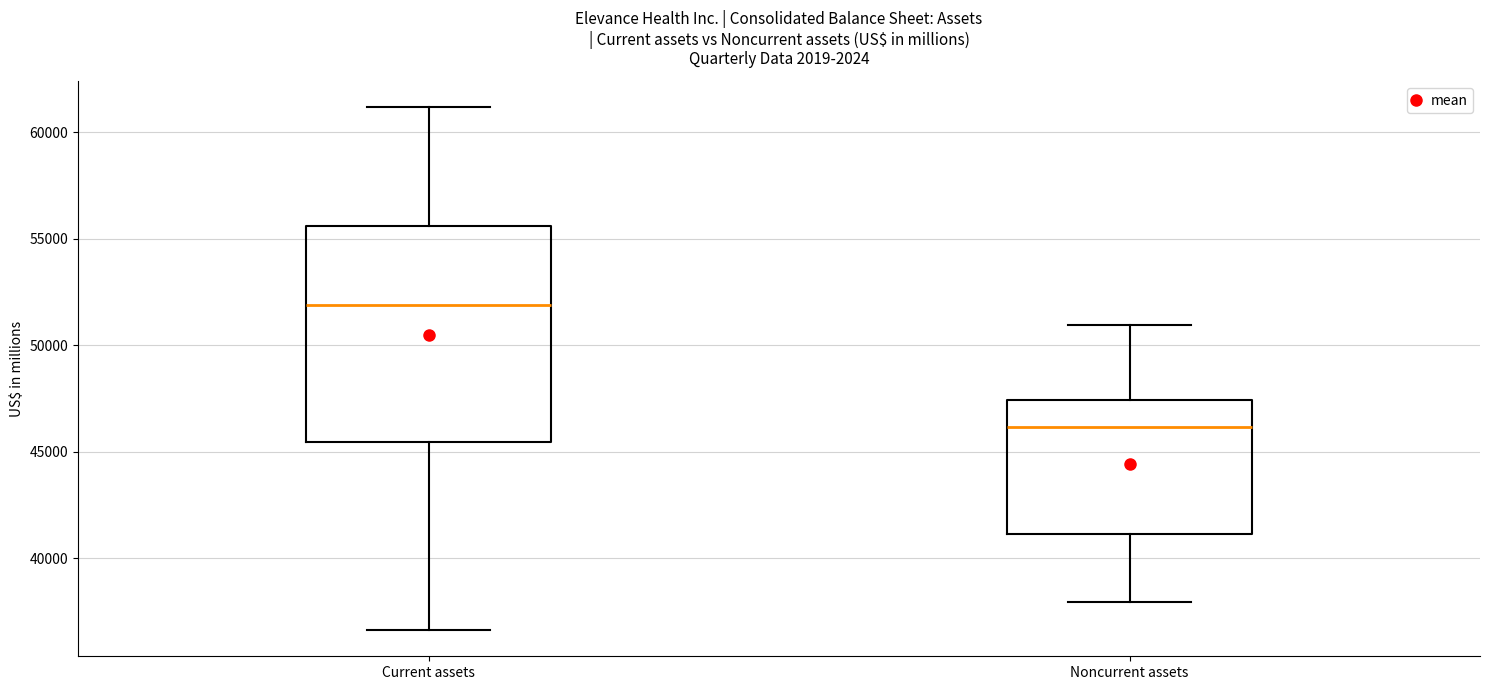

Where does the upper whisker of the box for Current assets end on the y-axis? The values are not printed on the chart, so give them approximately, as read against the axis.

61000